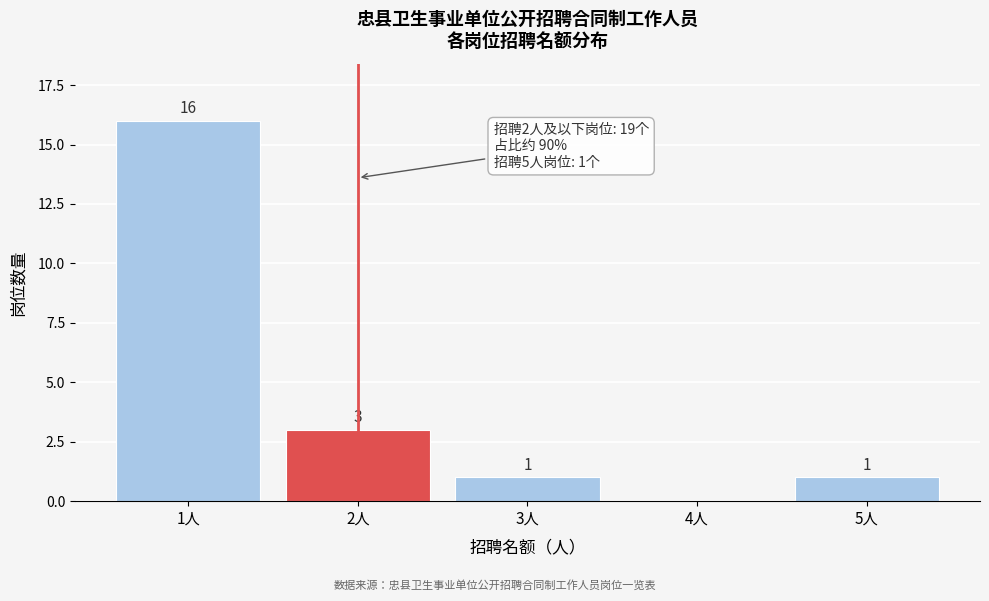

Reading right to left, list all the values displayed in this chart.

5人=1	4人=0	3人=1	2人=3	1人=16